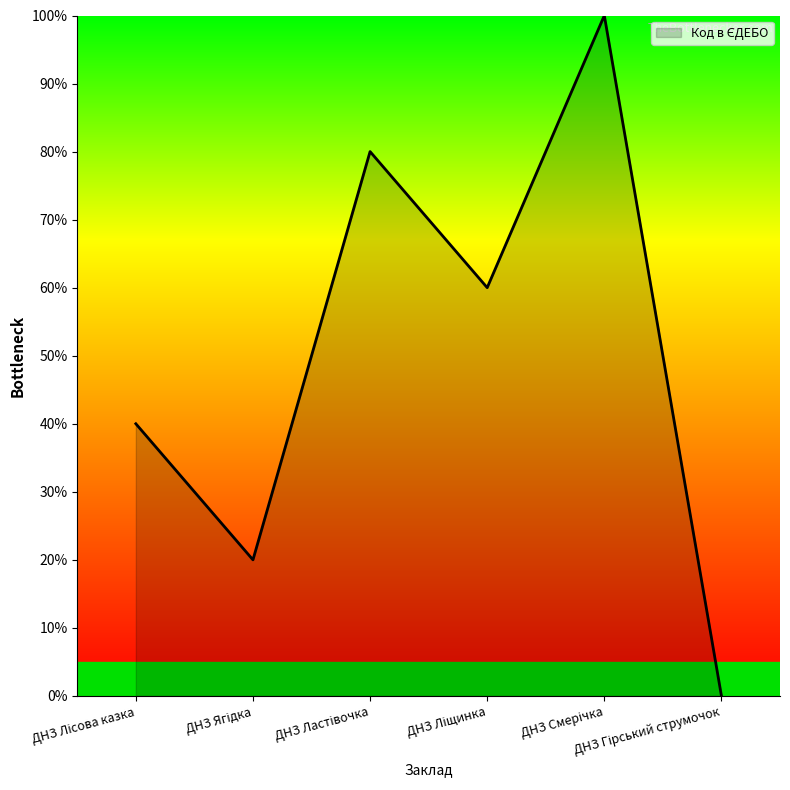

What is the sum of all values?

300